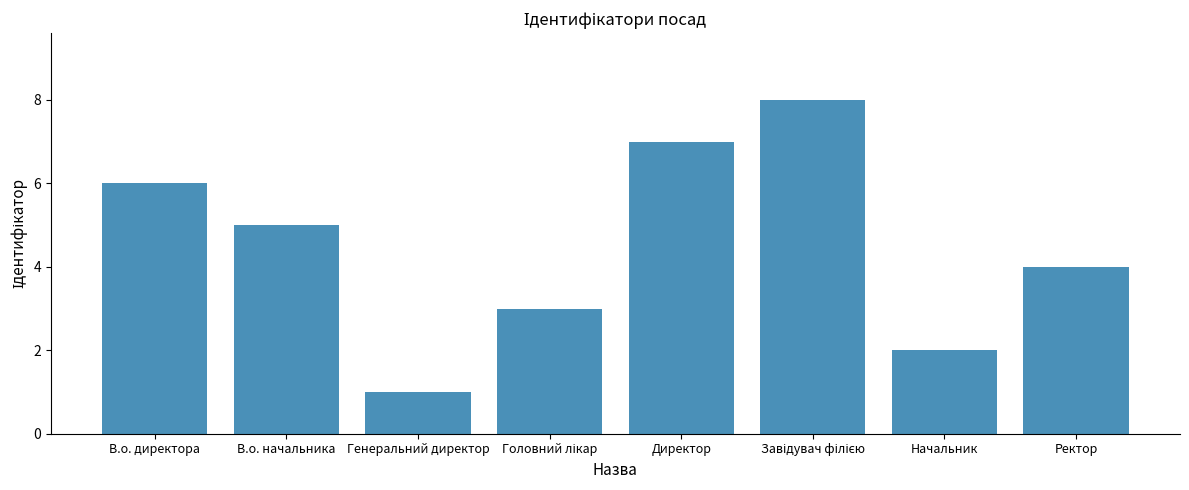

What is the difference between the maximum and minimum values?

7